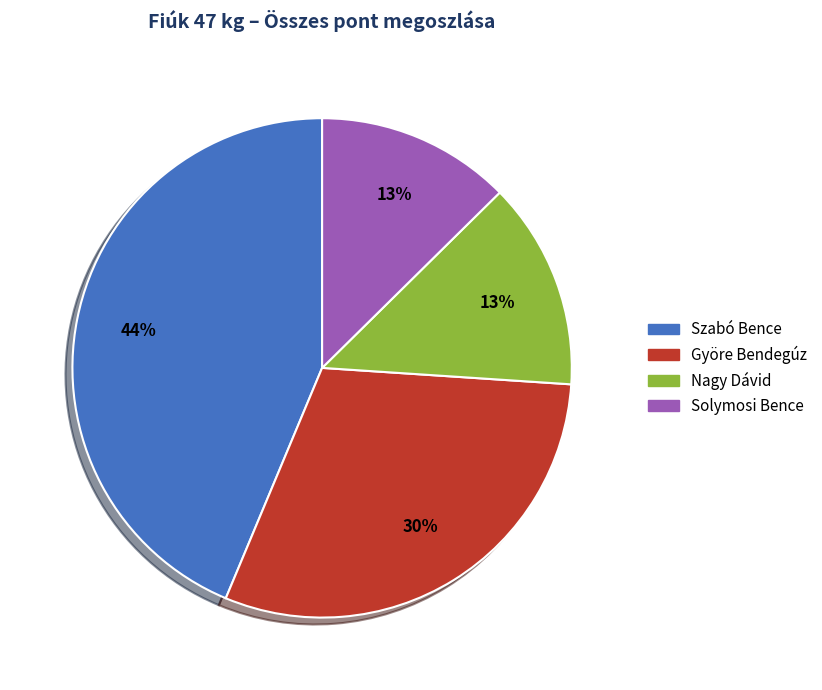

Which slice is the largest?

Szabó Bence